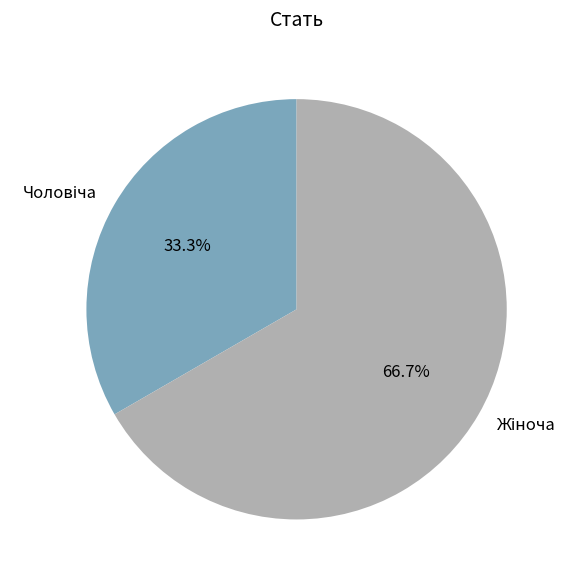

Is it true that Чоловіча is 27% of the pie?

False